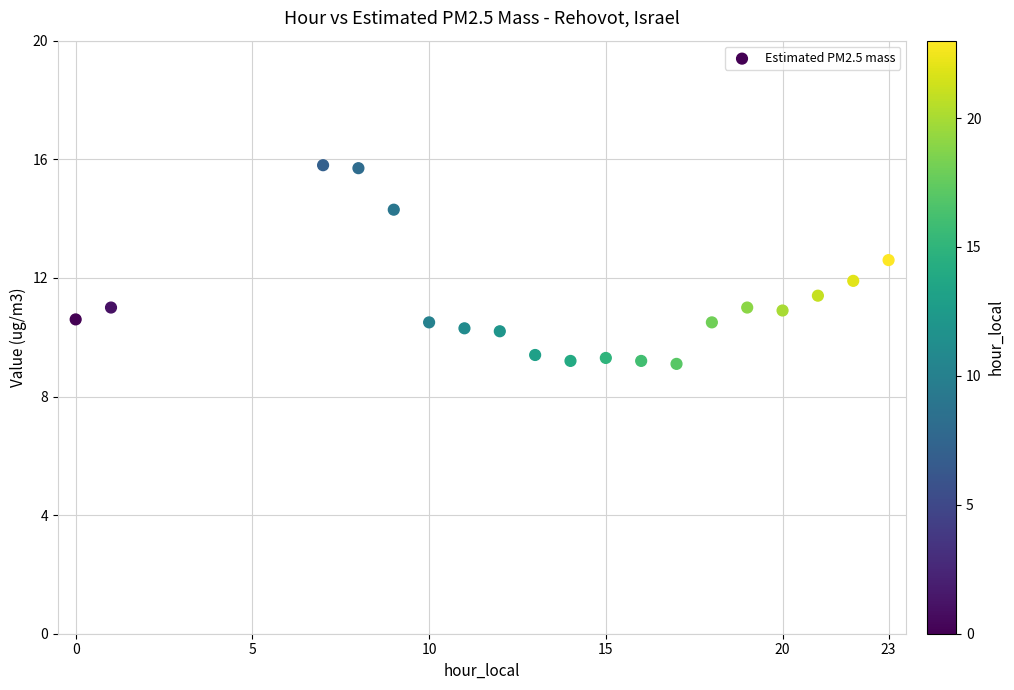

What is the range of X values (max minus min)?

23.0